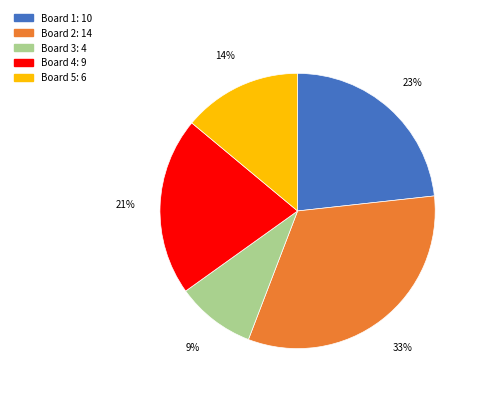

To the nearest percent, what portion does Board 4 represent?

21%